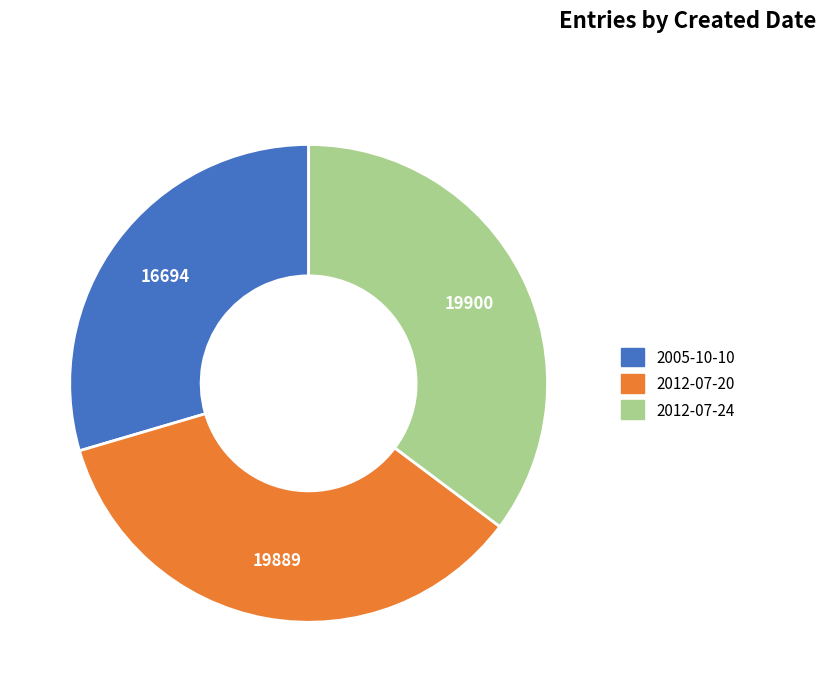

How many slices are in this pie chart?

3